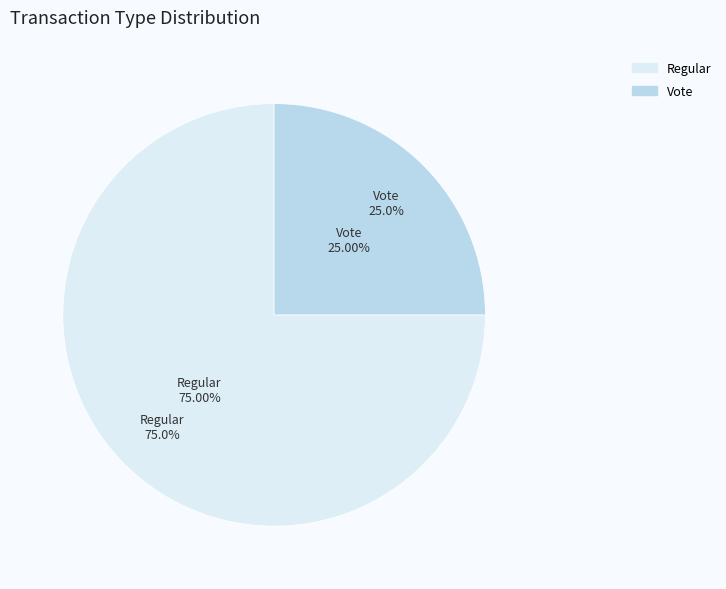

Which slice is the smallest?

Vote